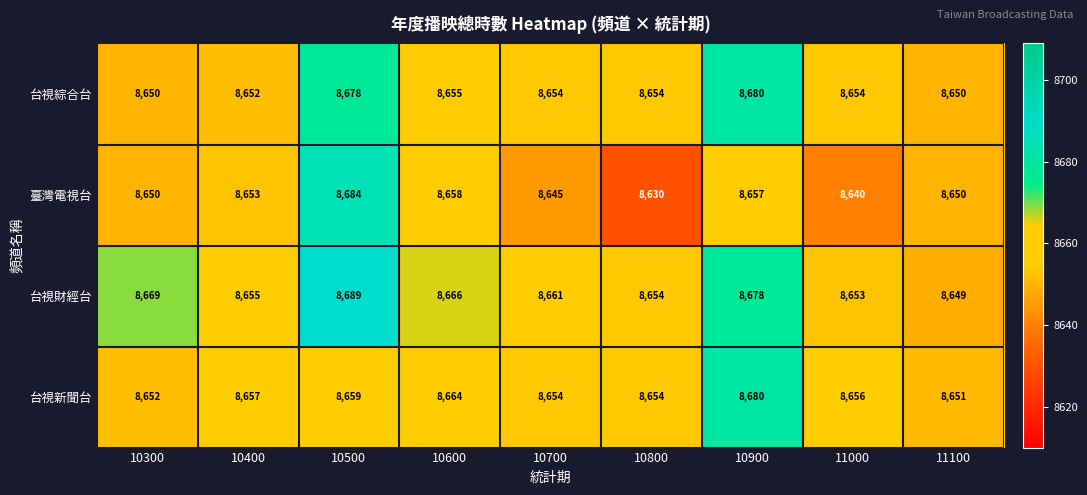

At which category does the chart reach its peak across all series?

10500